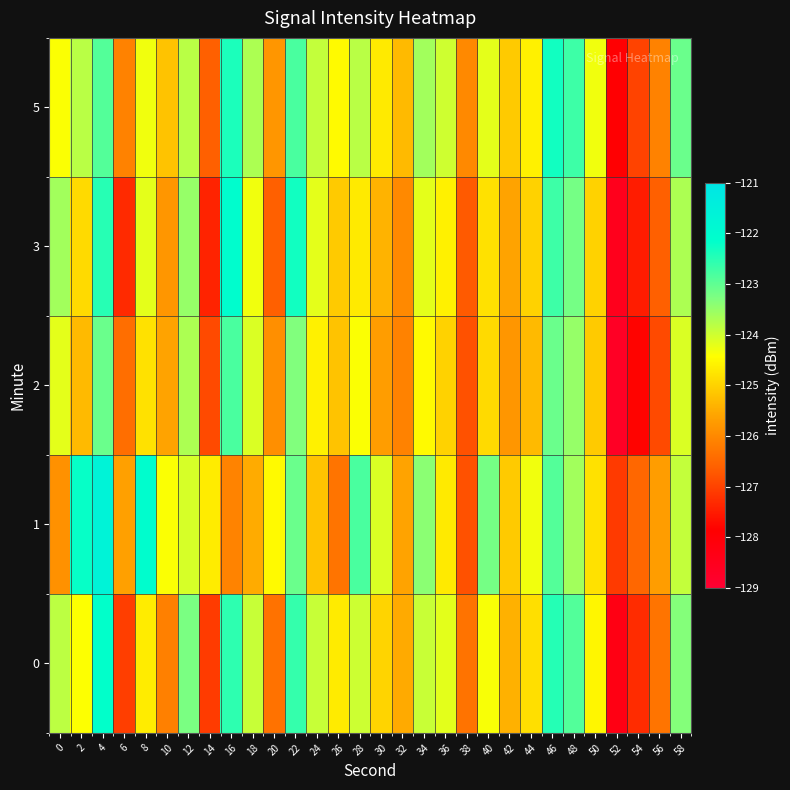

Reading left to right, extract all data points from this chart.

0: 0=-123.8	2=-124.4	4=-122.2	6=-127.1	8=-124.7	10=-126.1	12=-123.2	14=-127.1	16=-122.5	18=-123.9	20=-126.3	22=-122.6	24=-123.9	26=-124.7	28=-124.0	30=-125.0	32=-125.5	34=-123.9	36=-124.2	38=-126.3	40=-124.4	42=-125.4	44=-124.8	46=-122.5	48=-122.9	50=-124.5	52=-128.3	54=-127.3	56=-126.3	58=-123.3
1: 0=-125.9	2=-122.2	4=-121.6	6=-125.6	8=-122.1	10=-124.4	12=-124.1	14=-124.7	16=-126.1	18=-125.5	20=-124.5	22=-123.1	24=-125.2	26=-126.3	28=-122.8	30=-124.1	32=-125.6	34=-123.4	36=-124.7	38=-126.8	40=-123.2	42=-125.1	44=-124.3	46=-122.9	48=-123.6	50=-124.8	52=-127.1	54=-126.5	56=-125.7	58=-123.9
2: 0=-124.2	2=-125.3	4=-123.1	6=-126.4	8=-124.8	10=-125.6	12=-123.7	14=-126.9	16=-122.8	18=-124.1	20=-125.9	22=-123.3	24=-124.6	26=-125.2	28=-124.4	30=-125.7	32=-126.1	34=-124.5	36=-125.0	38=-126.8	40=-124.9	42=-125.8	44=-125.3	46=-123.1	48=-123.5	50=-125.1	52=-128.7	54=-127.8	56=-126.9	58=-124.1
3: 0=-123.6	2=-124.9	4=-122.5	6=-127.3	8=-124.2	10=-125.8	12=-123.5	14=-127.4	16=-122.1	18=-124.3	20=-126.6	22=-122.3	24=-124.2	26=-125.1	28=-124.7	30=-125.4	32=-126.0	34=-124.2	36=-124.6	38=-126.7	40=-124.8	42=-125.6	44=-125.0	46=-122.7	48=-123.2	50=-125.0	52=-128.5	54=-127.5	56=-126.6	58=-123.7
5: 0=-124.4	2=-123.8	4=-122.9	6=-126.1	8=-124.3	10=-125.2	12=-123.8	14=-126.6	16=-122.4	18=-123.7	20=-125.8	22=-122.8	24=-123.9	26=-124.5	28=-123.8	30=-124.7	32=-125.3	34=-123.6	36=-124.0	38=-126.0	40=-124.2	42=-125.1	44=-124.6	46=-122.3	48=-122.7	50=-124.3	52=-127.9	54=-127.0	56=-126.1	58=-123.1